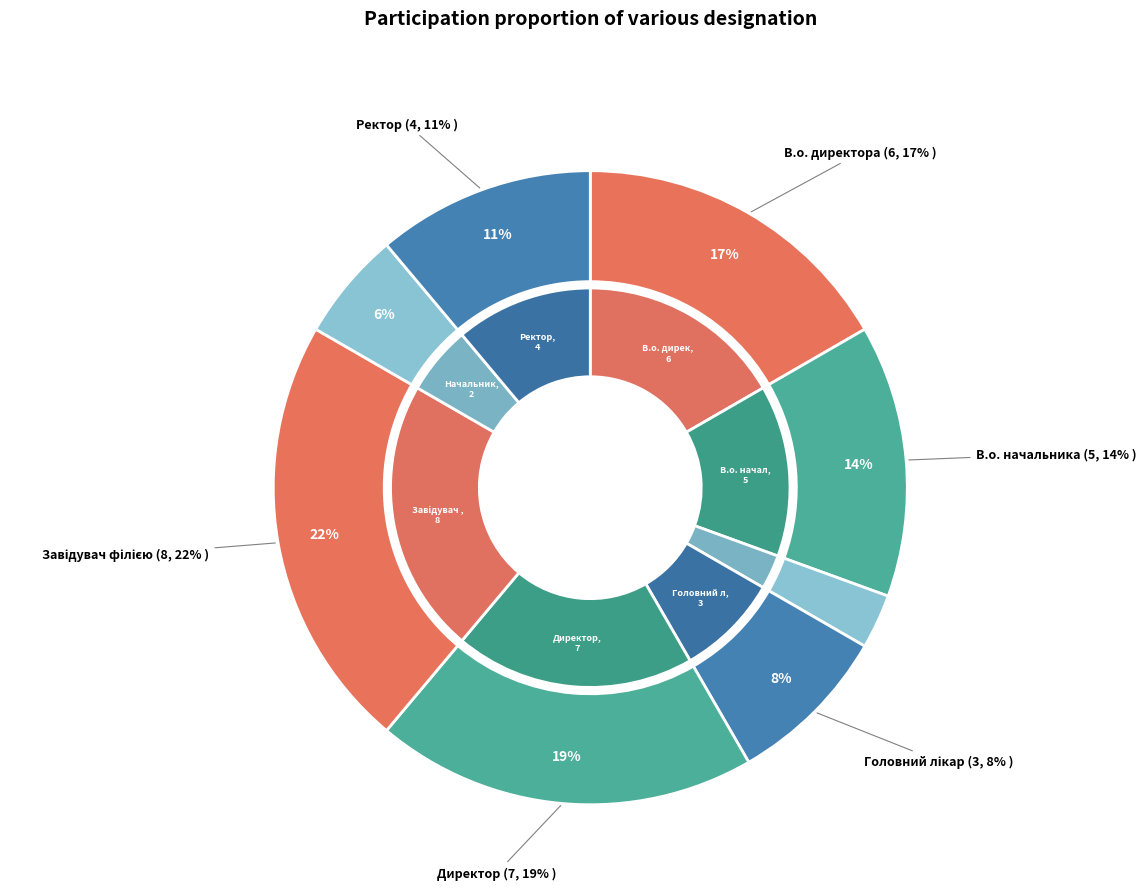

To the nearest percent, what is the combined percentage of Начальник and Ректор?

17%